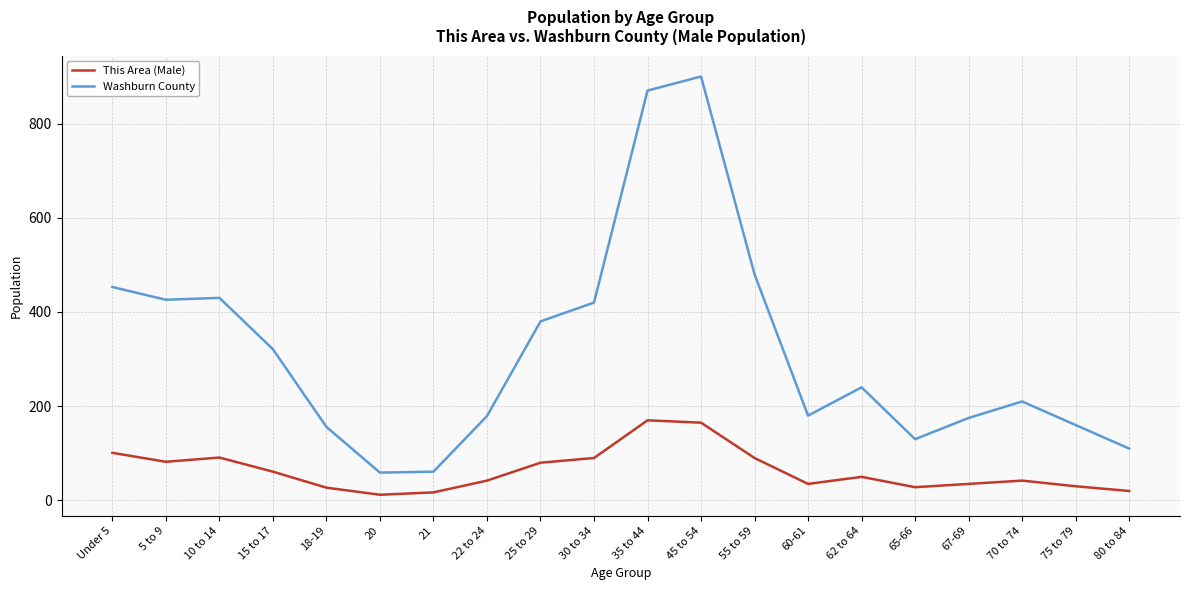

True or false: Washburn County has more than 2 points higher than both neighbors.

True